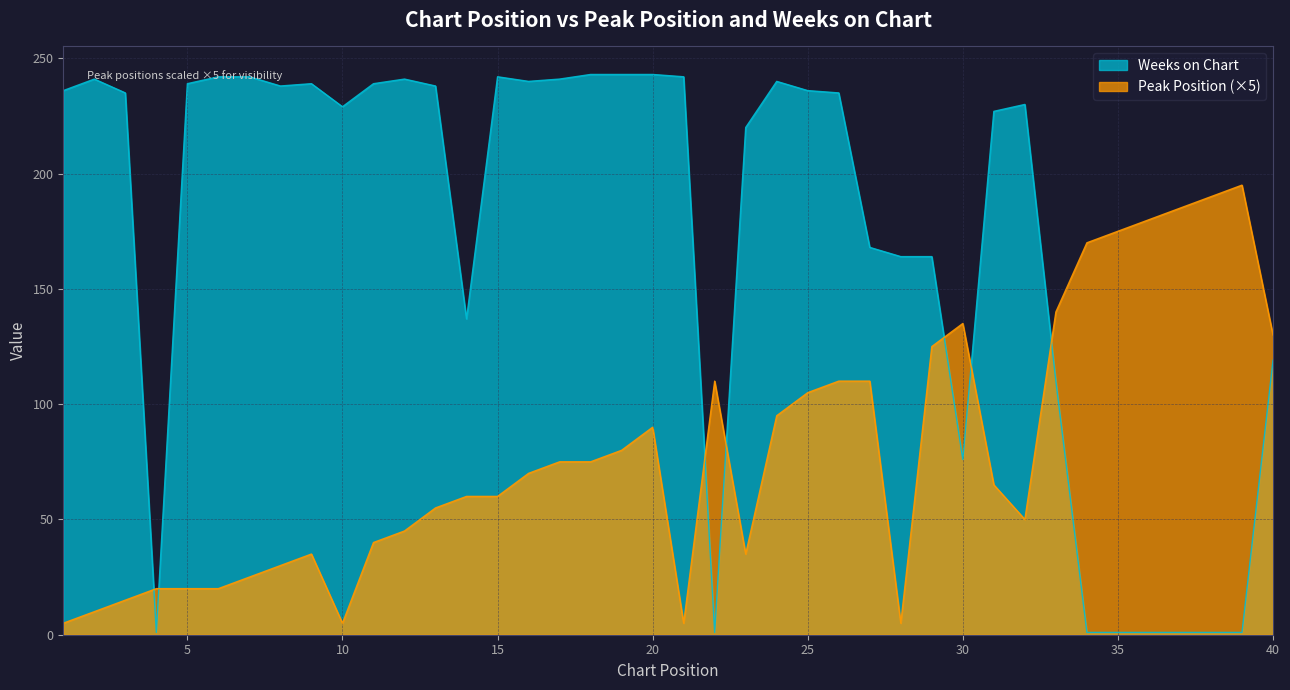

Reading right to left, extract all data points from this chart.

Peak Position: 130	195	190	185	180	175	170	140	50	65	135	125	5	110	110	105	95	35	110	5	90	80	75	75	70	60	60	55	45	40	5	35	30	25	20	20	20	15	10	5
Weeks on Chart: 119	1	1	1	1	1	1	110	230	227	76	164	164	168	235	236	240	220	1	242	243	243	243	241	240	242	137	238	241	239	229	239	238	242	242	239	1	235	241	236